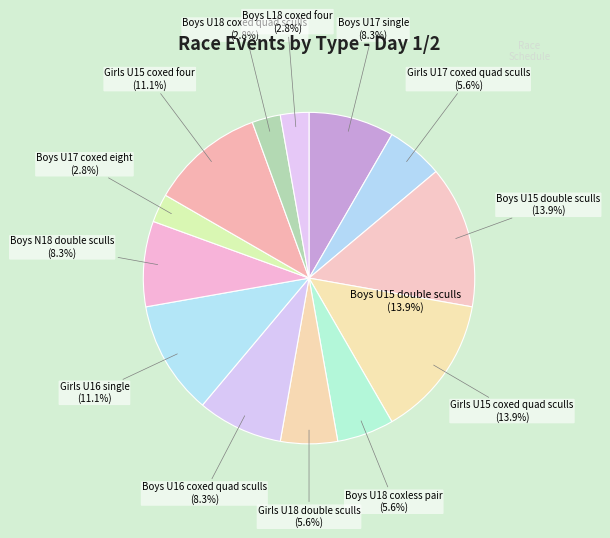

How many segments does this pie chart have?

9